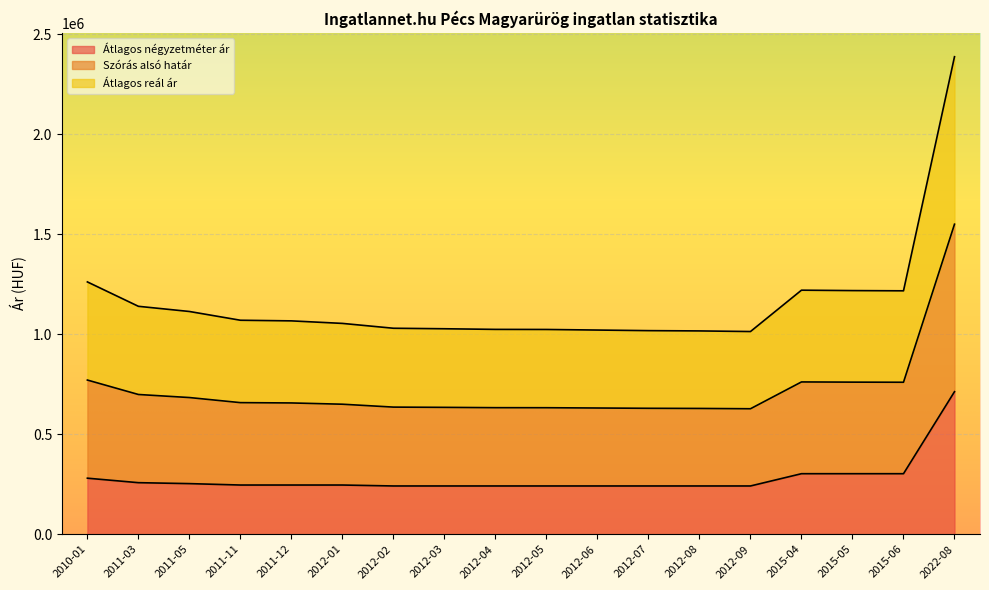

Which label corresponds to the largest value in the chart?

2022-08